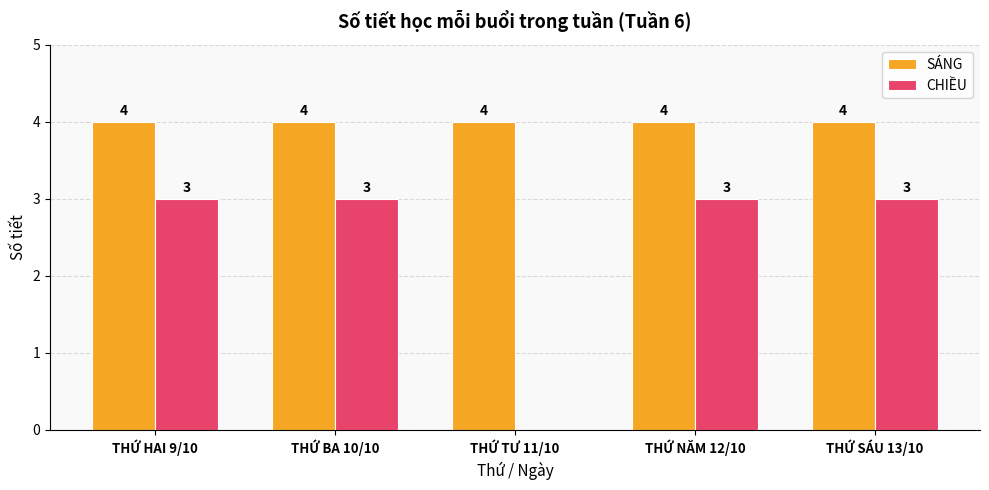

What is the highest value of the SÁNG series?

4